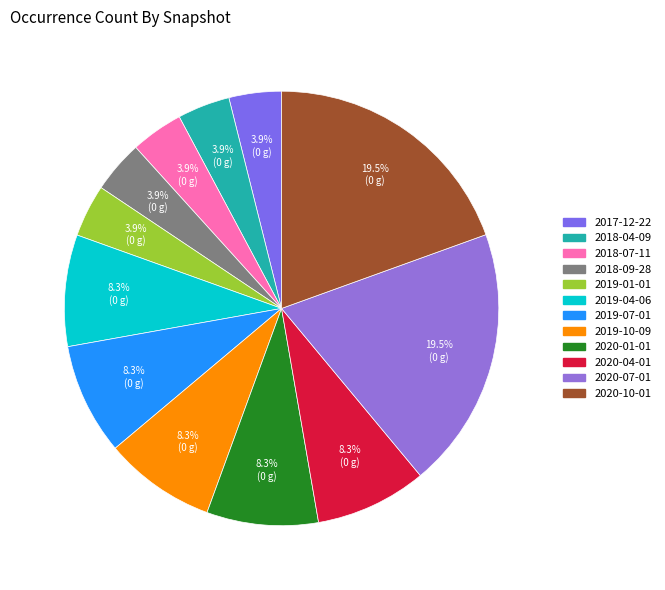

How many segments does this pie chart have?

12